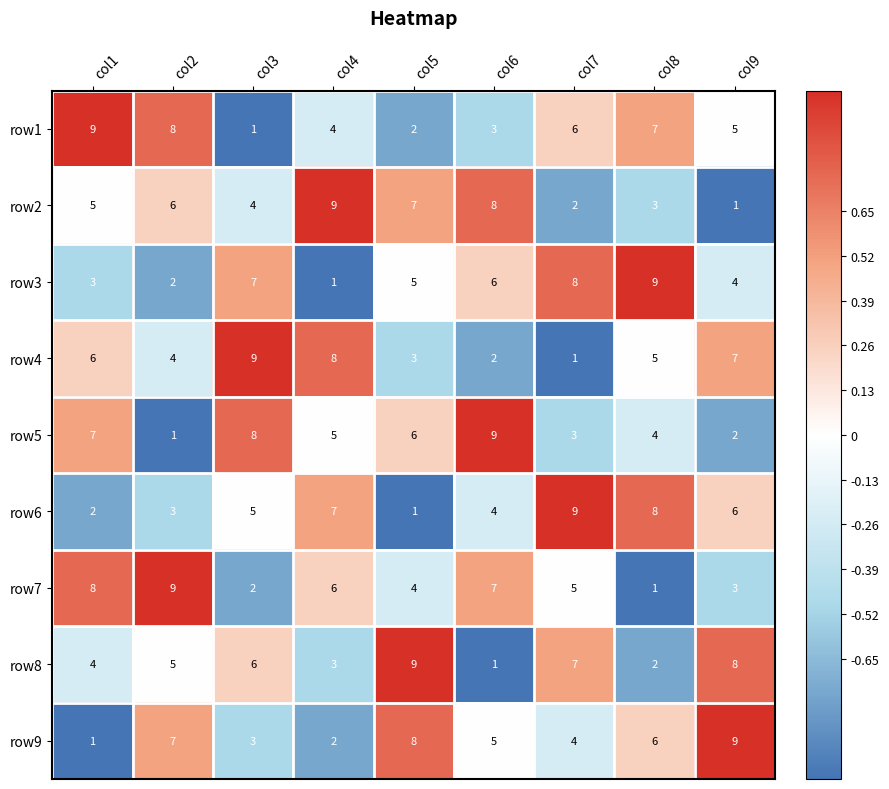

How many data points in row2 are less than 5?

4